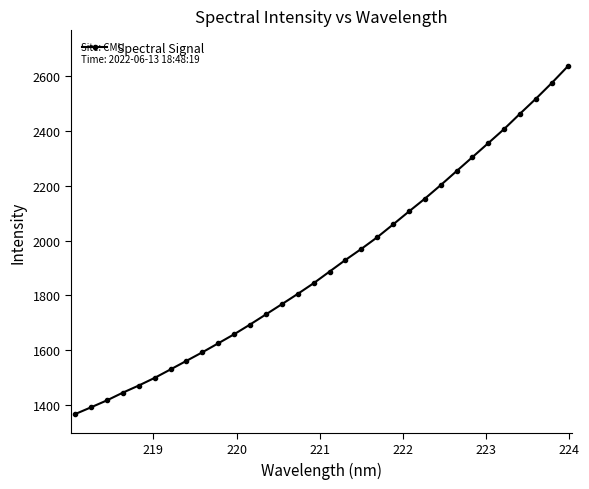

What is the value of the 3rd point from the left?

1416.8